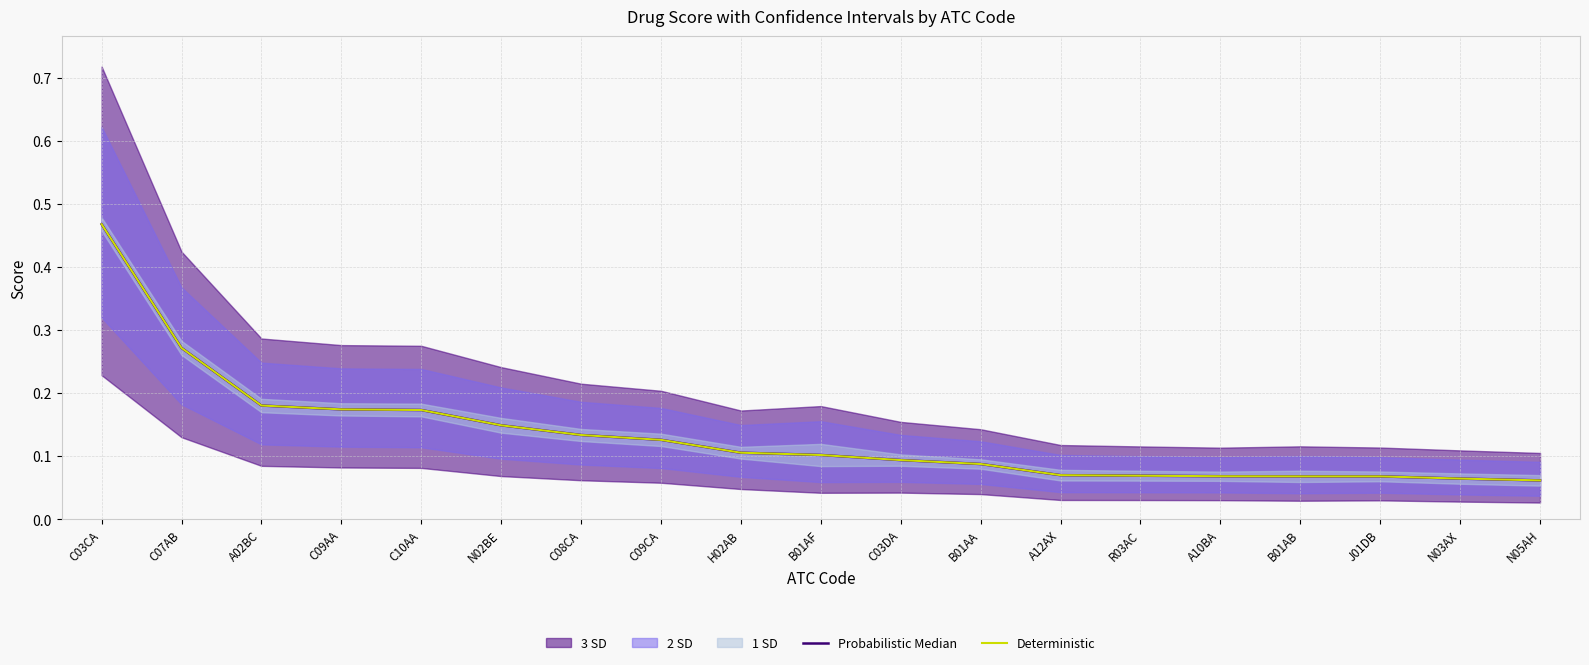

At which label does Deterministic reach its minimum?

N05AH